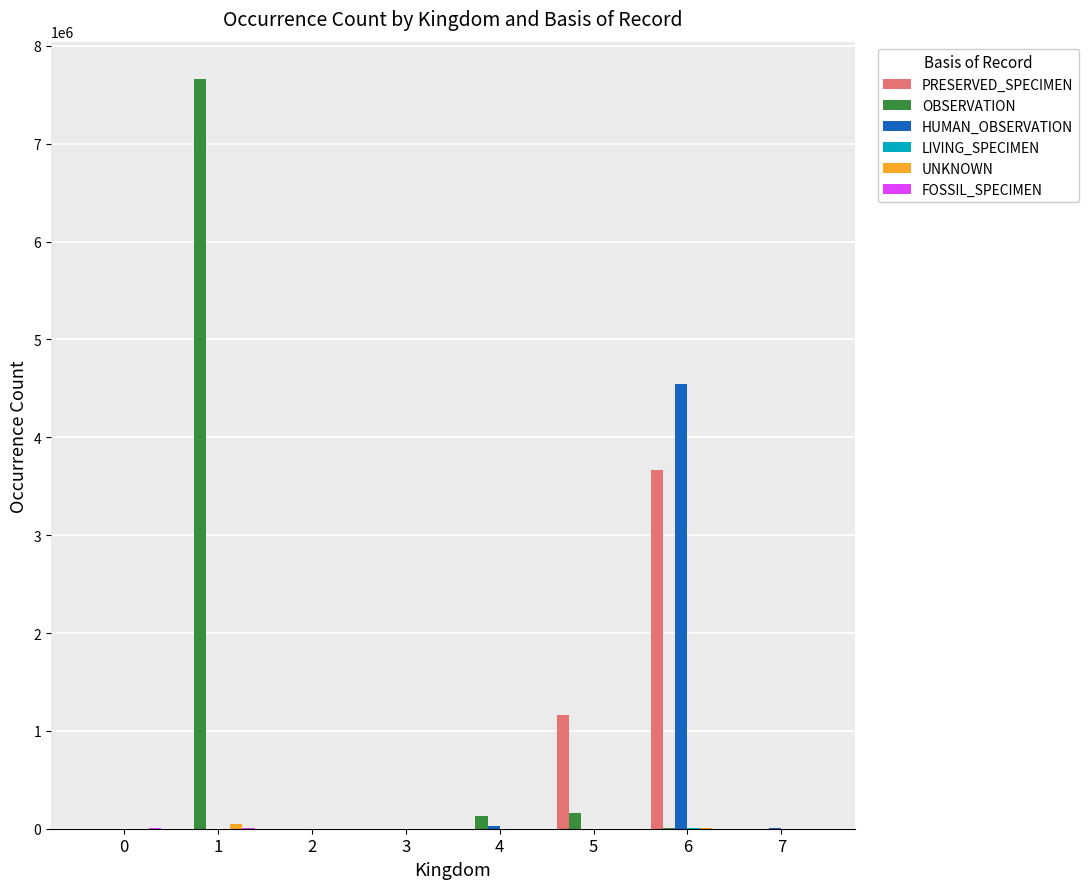

The value of HUMAN_OBSERVATION at 2 is -3085200. True or false?

False